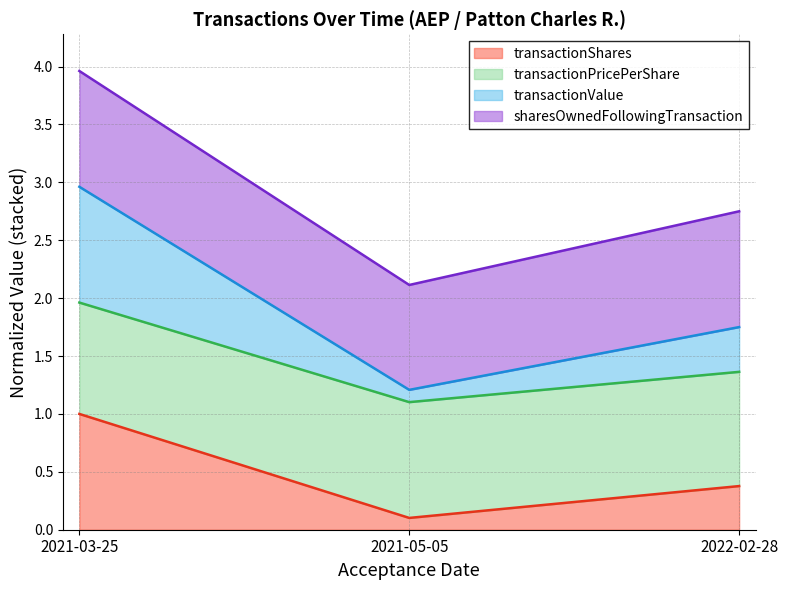

Rank the categories by transactionShares value from highest to lowest.

2021-03-25, 2022-02-28, 2021-05-05